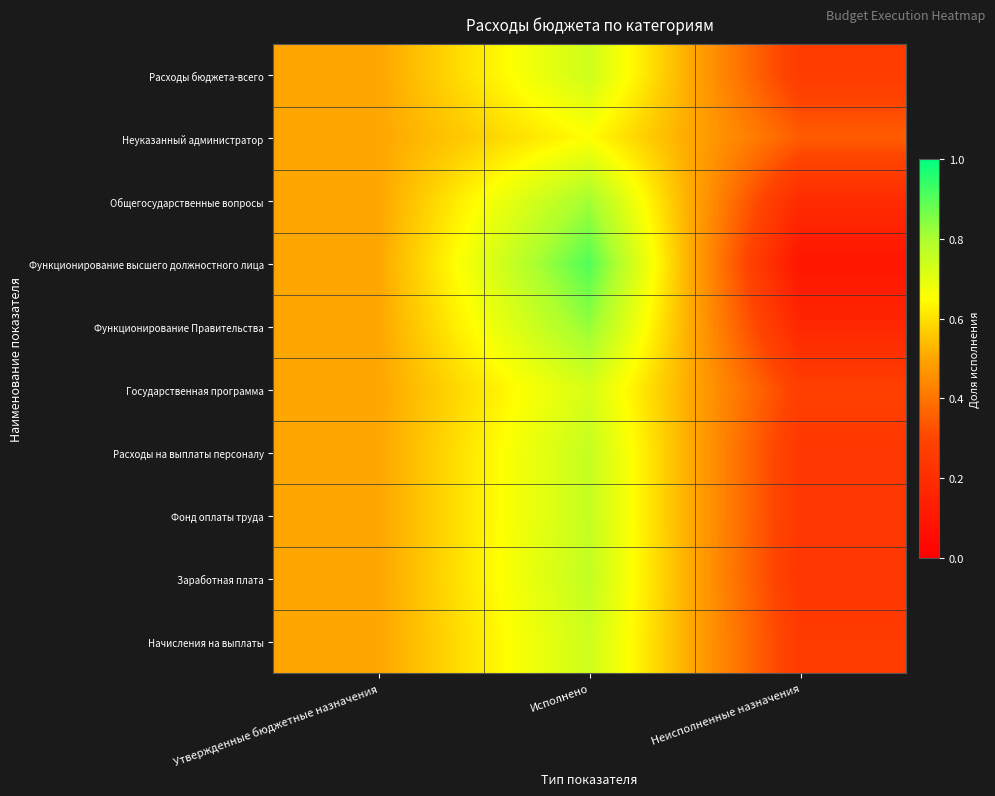

Reading left to right, transcribe all the data shown in this chart.

Расходы бюджета-всего: Утвержденные бюджетные назначения=0.5	Исполнено=0.7	Неисполненные назначения=0.3
Неуказанный администратор: Утвержденные бюджетные назначения=0.5	Исполнено=0.6	Неисполненные назначения=0.4
Общегосударственные вопросы: Утвержденные бюджетные назначения=0.5	Исполнено=0.8	Неисполненные назначения=0.2
Функционирование высшего должностного лица: Утвержденные бюджетные назначения=0.5	Исполнено=0.9	Неисполненные назначения=0.1
Функционирование Правительства: Утвержденные бюджетные назначения=0.5	Исполнено=0.8	Неисполненные назначения=0.2
Государственная программа: Утвержденные бюджетные назначения=0.5	Исполнено=0.7	Неисполненные назначения=0.3
Расходы на выплаты персоналу: Утвержденные бюджетные назначения=0.5	Исполнено=0.8	Неисполненные назначения=0.2
Фонд оплаты труда: Утвержденные бюджетные назначения=0.5	Исполнено=0.8	Неисполненные назначения=0.2
Заработная плата: Утвержденные бюджетные назначения=0.5	Исполнено=0.8	Неисполненные назначения=0.2
Начисления на выплаты: Утвержденные бюджетные назначения=0.5	Исполнено=0.7	Неисполненные назначения=0.3